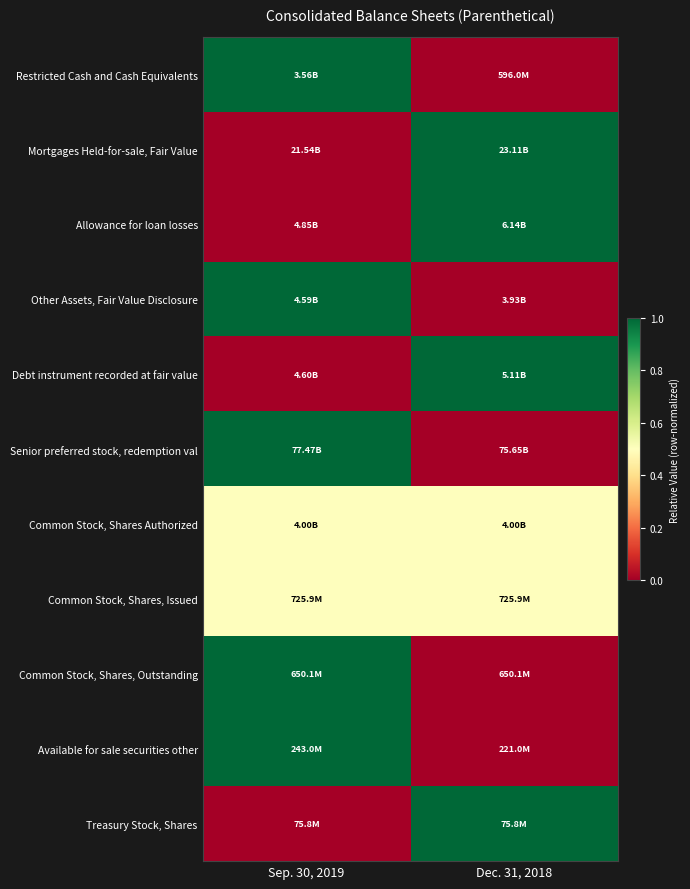

At which category is the sum across all series the highest?

Sep. 30, 2019